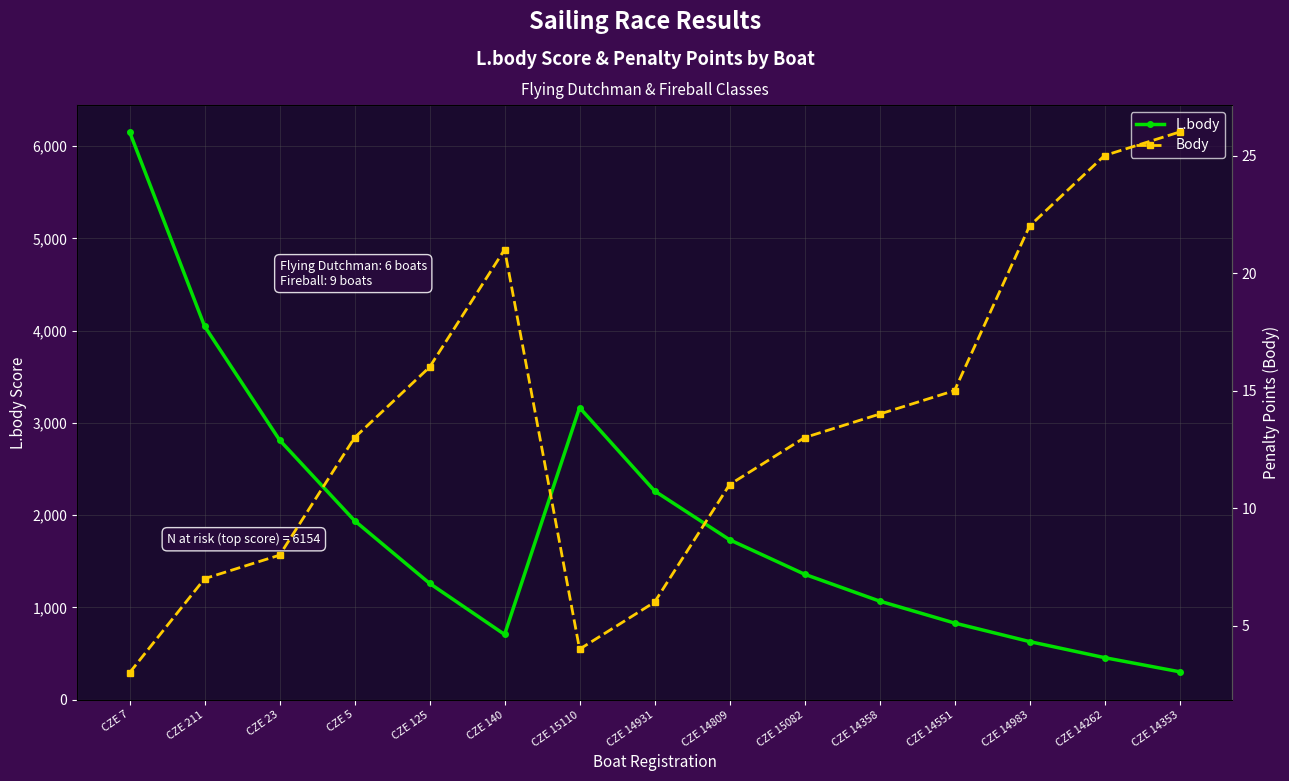

What is the value of the Body point at the 2nd from the left?

7